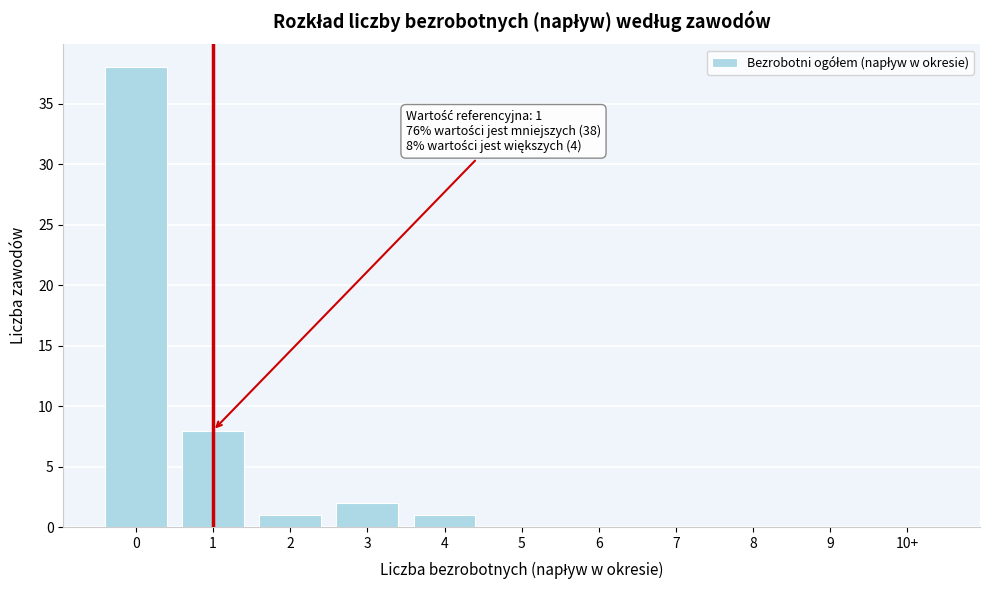

Reading left to right, extract all data points from this chart.

0=38	1=8	2=1	3=2	4=1	5=0	6=0	7=0	8=0	9=0	10+=0